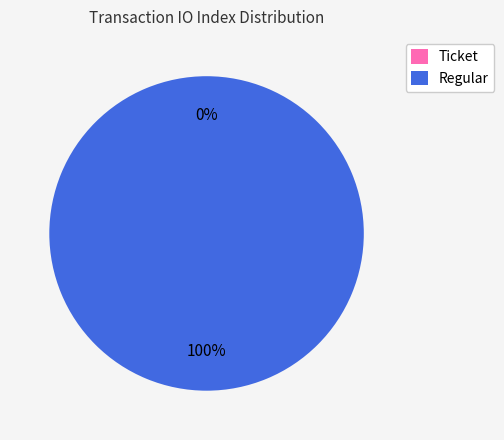

Is the sum of Ticket and Regular greater than half?

Yes